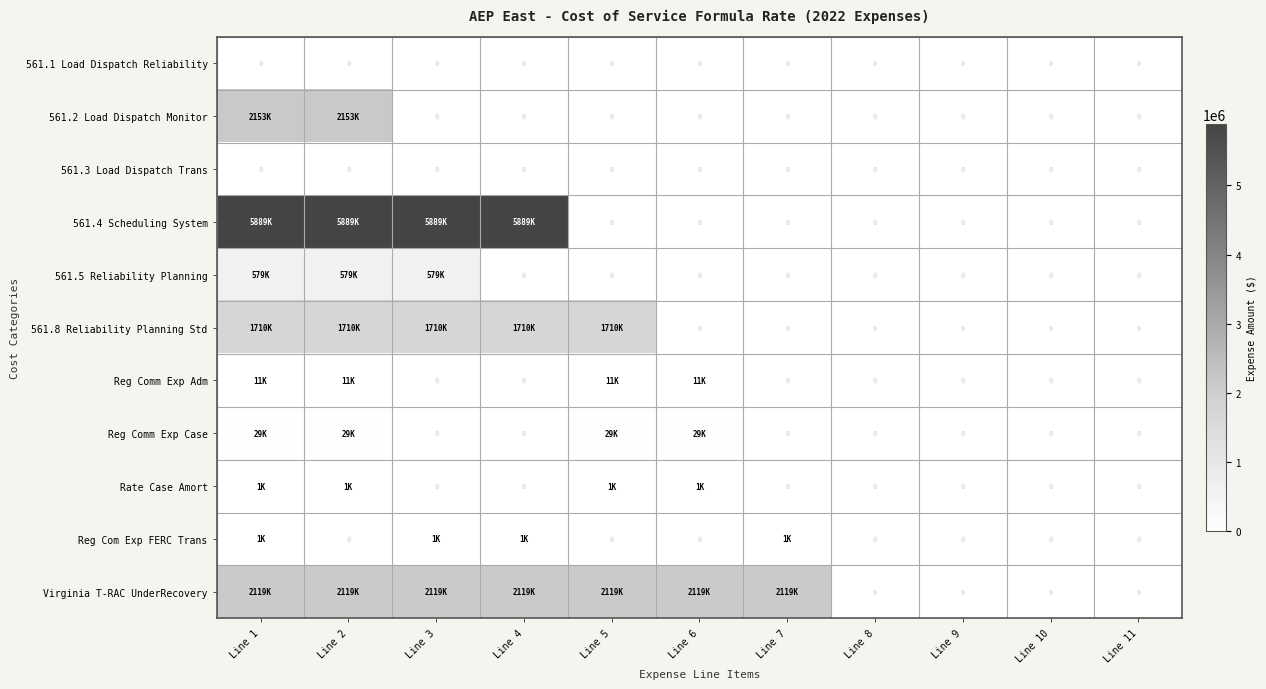

Which has a higher value, Line 3 or Line 2?

Line 3